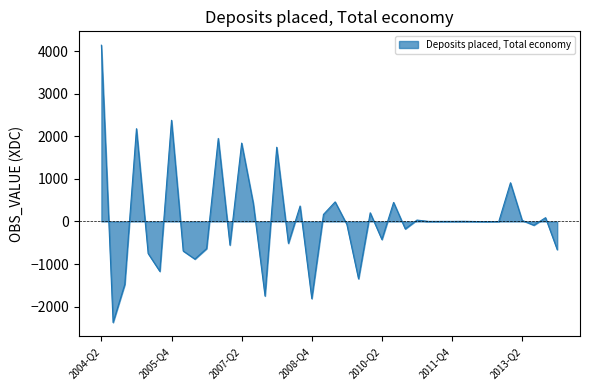

What is the difference between the maximum and minimum values?

6515.9